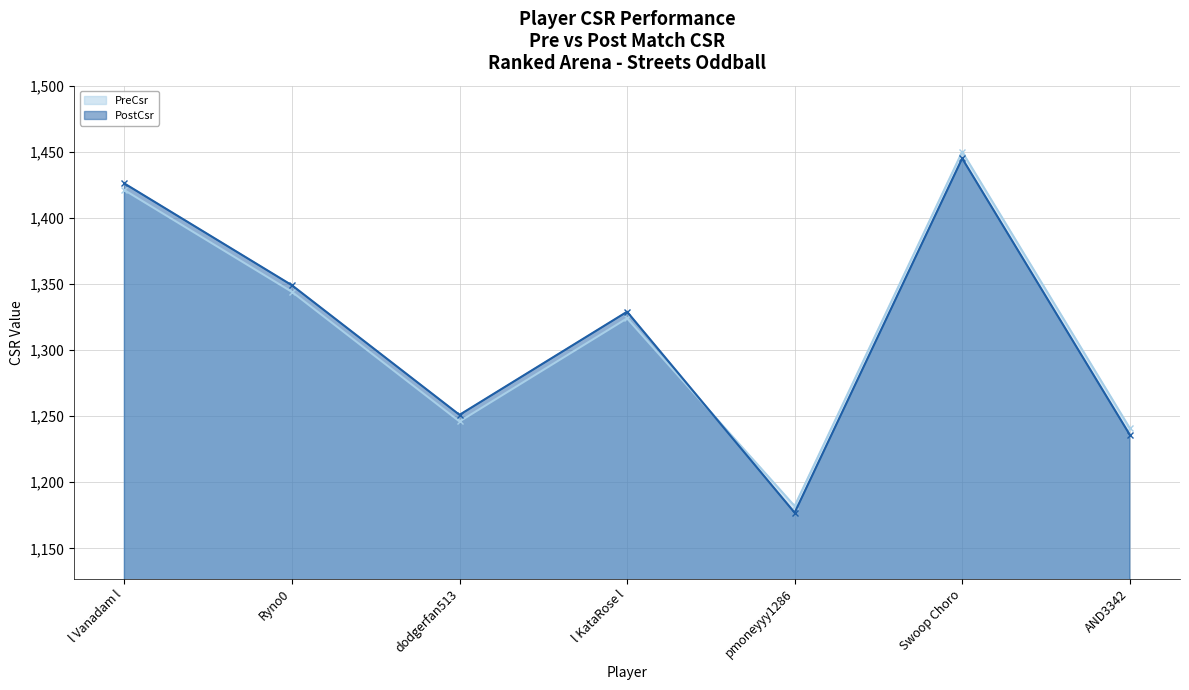

The PostCsr series shows 2066 at pmoneyyy1286. True or false?

False